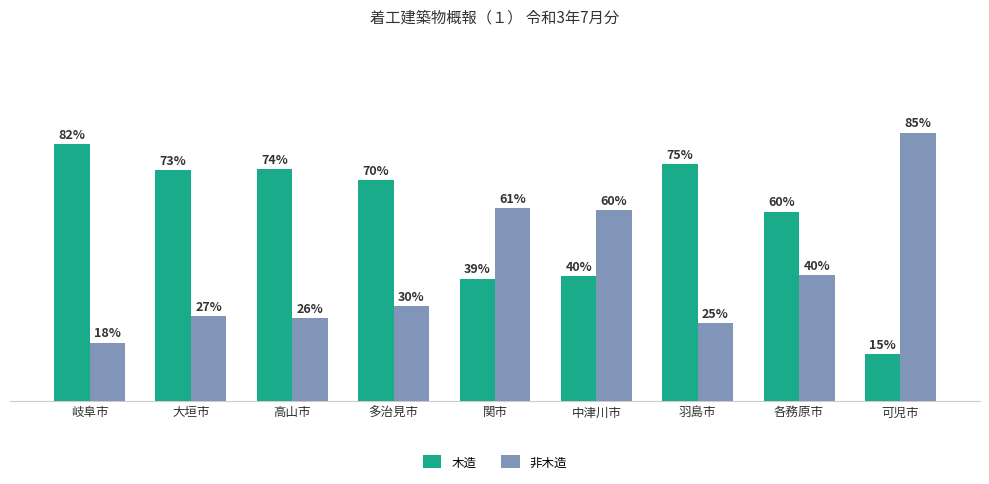

Which label corresponds to the smallest value in the chart?

可児市